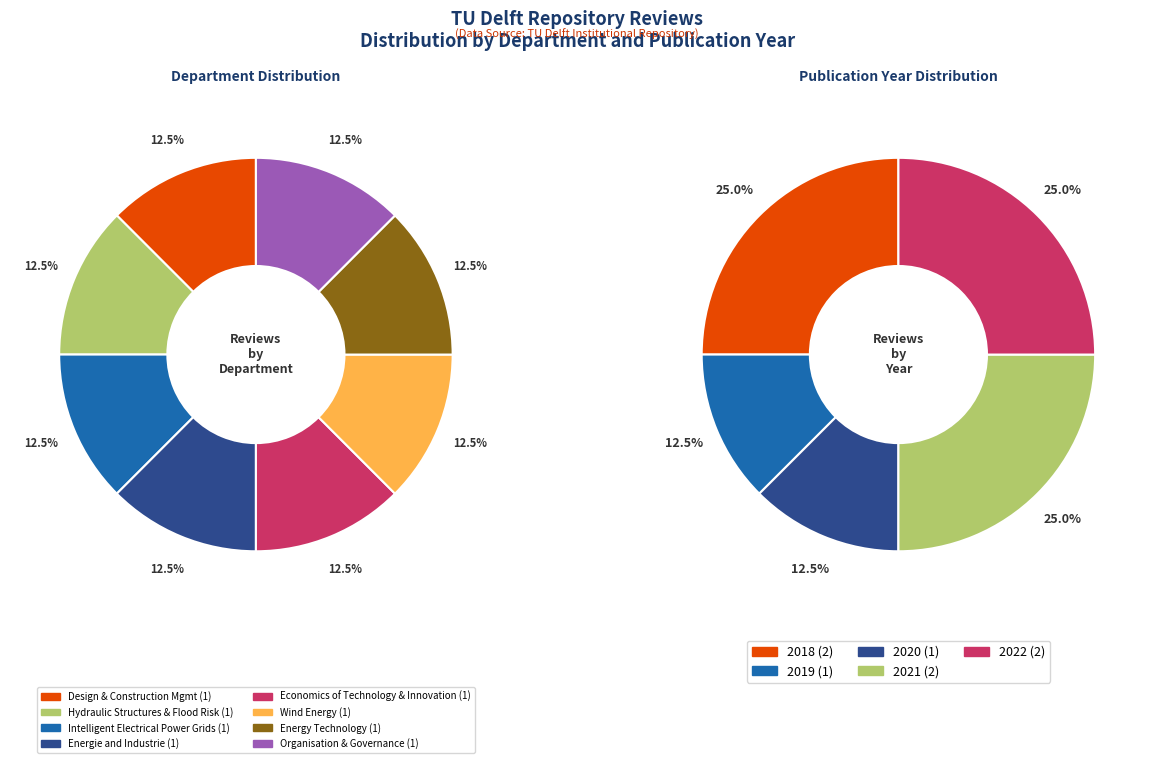

How many slices are in this pie chart?

8